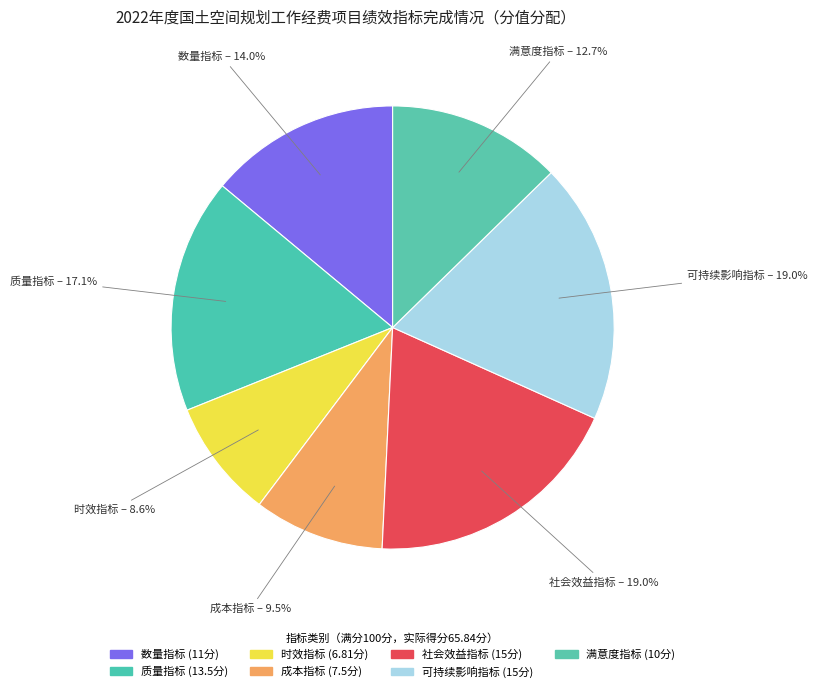

To the nearest percent, what portion does 可持续影响指标 represent?

19%